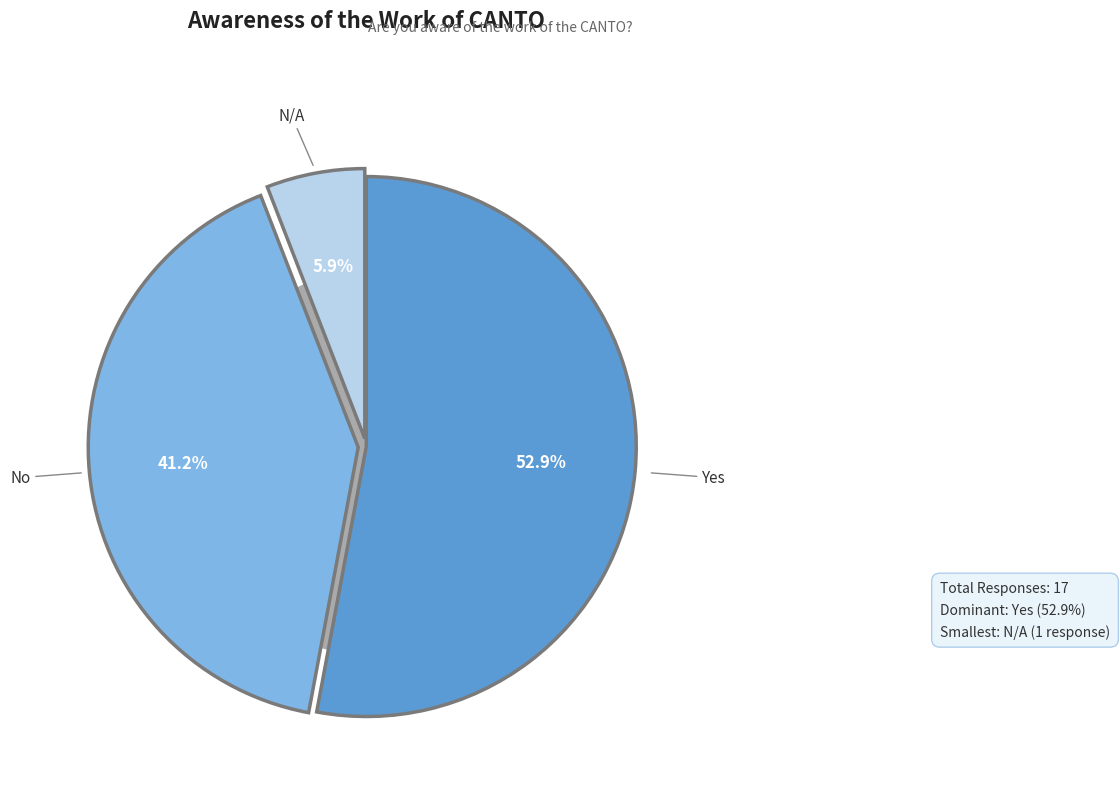

Is it true that Yes is 46% of the pie?

False